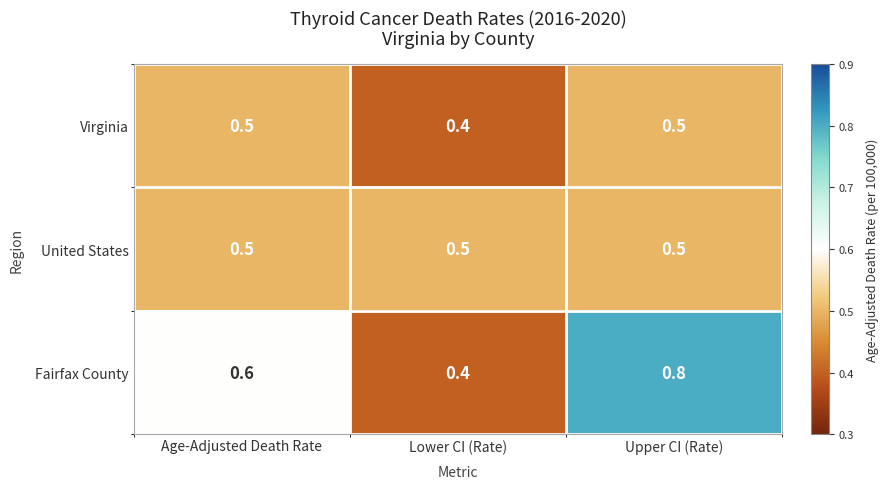

Is it true that United States equals 0.5 at Lower CI (Rate)?

True